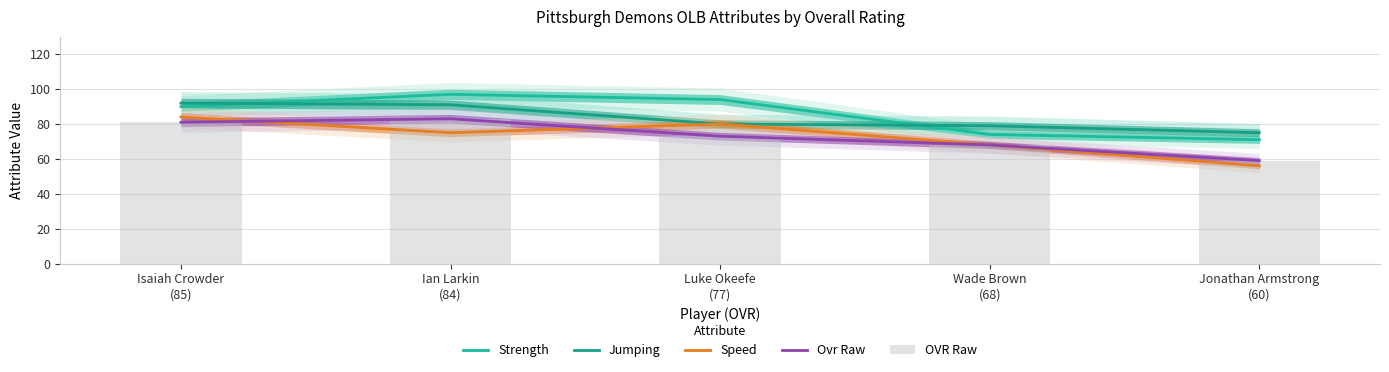

Which series has the largest total across all categories?

Strength